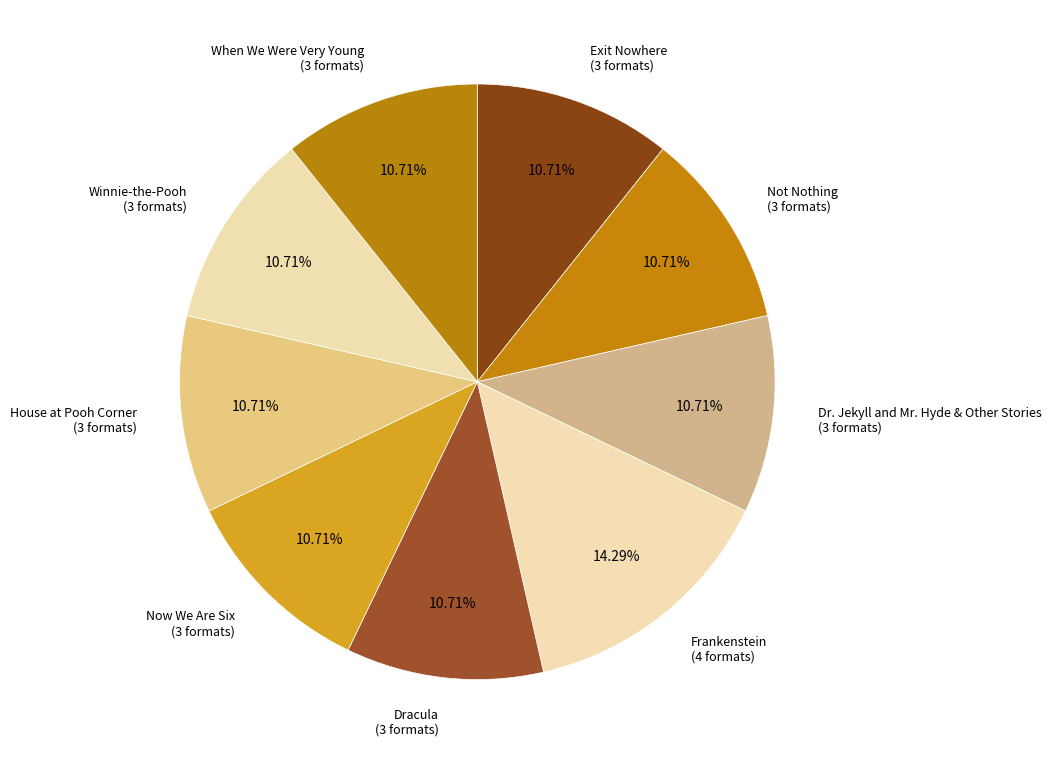

Count the number of slices in the pie.

9